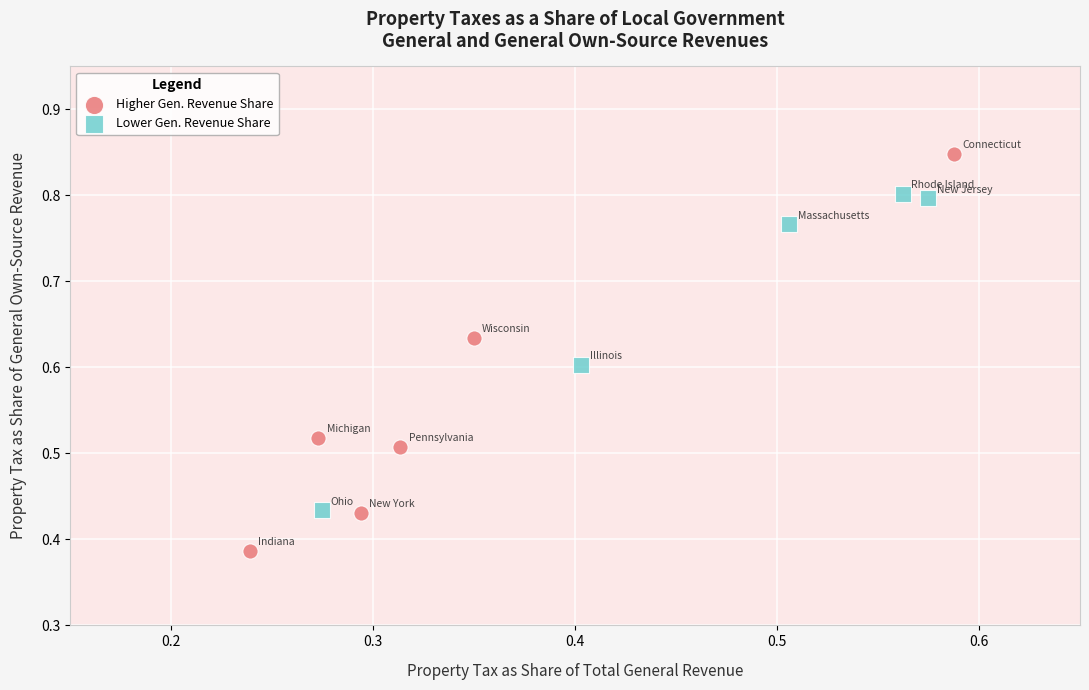

Which series contains the highest Y value?

Higher Gen. Revenue Share